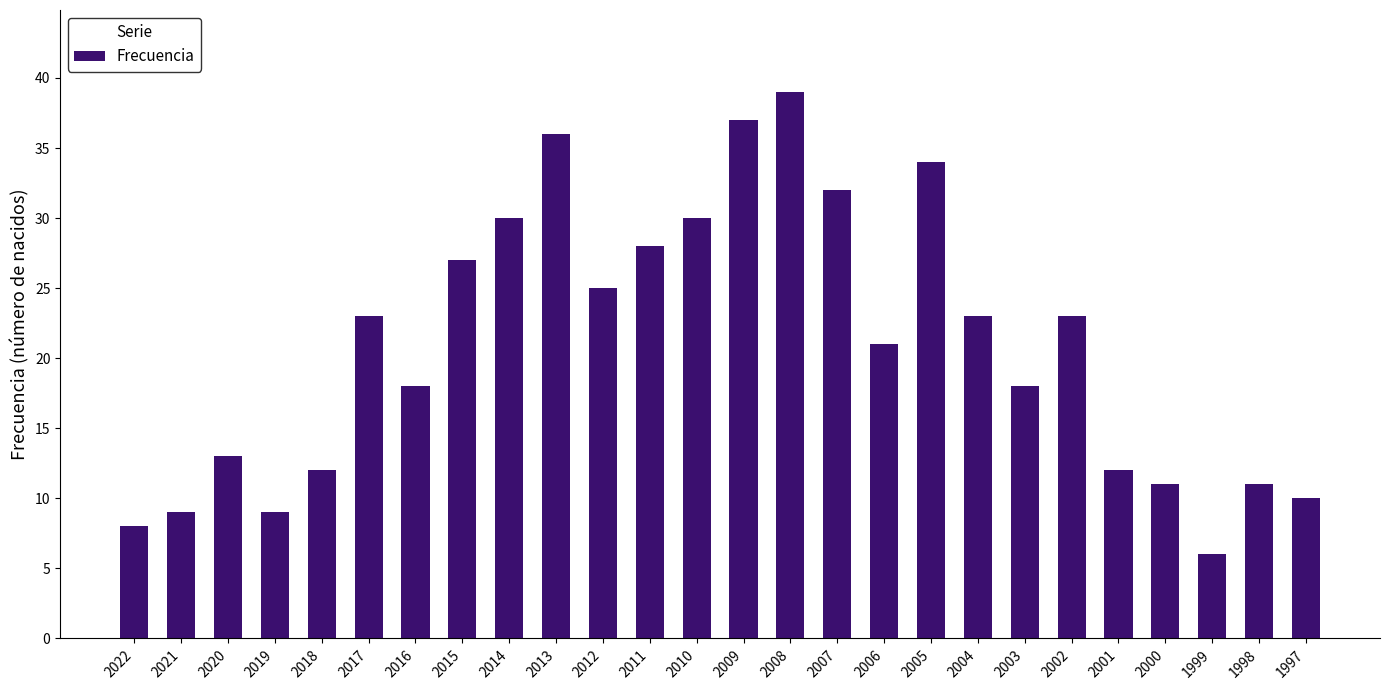

Which category has the lowest value across all series?

1999